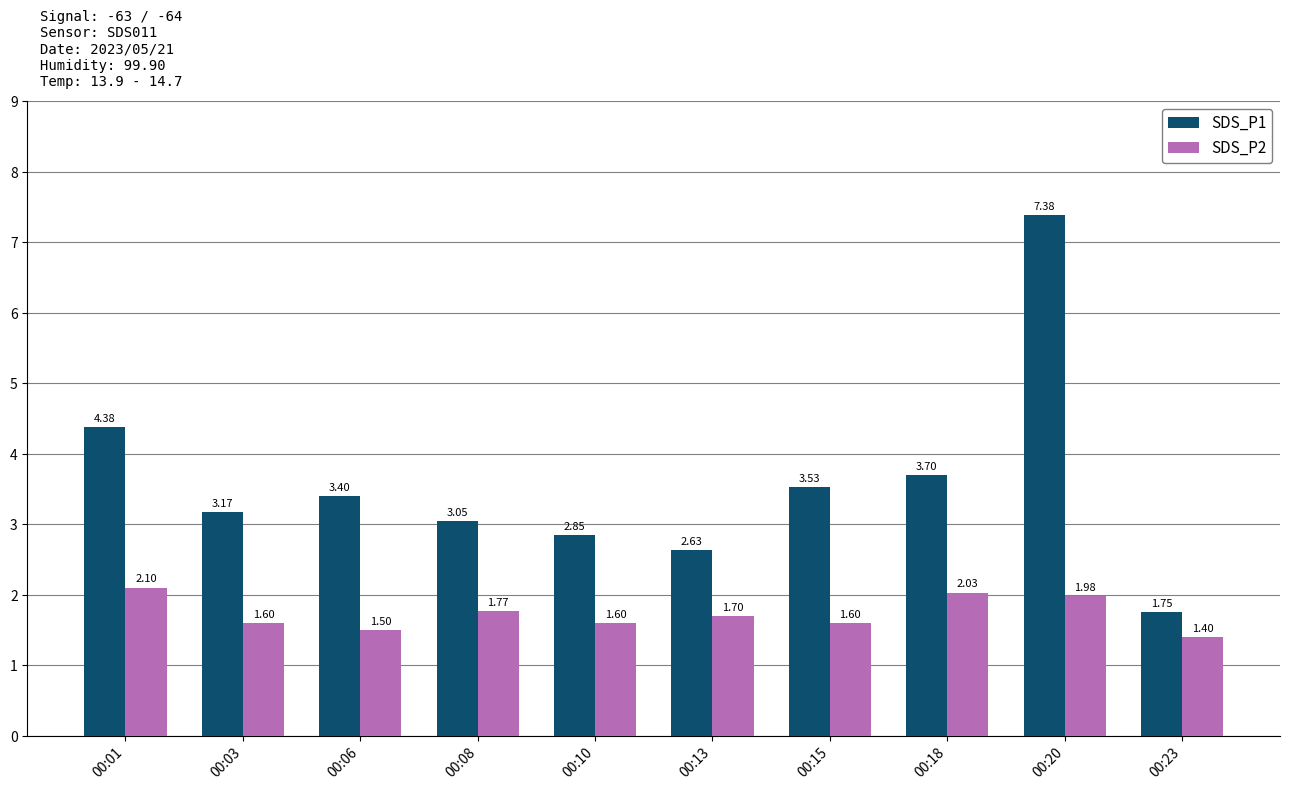

What are all the series names shown in the legend?

SDS_P1, SDS_P2